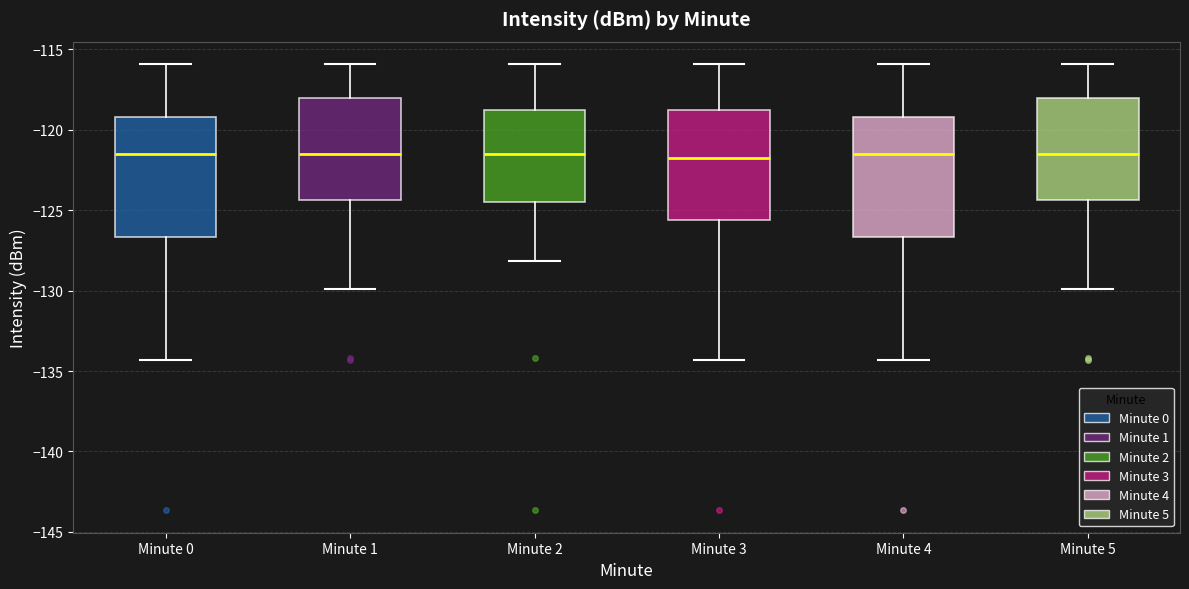

Where does the median line of the box for Minute 5 sit on the y-axis? The values are not printed on the chart, so give them approximately, as read against the axis.

-121.5